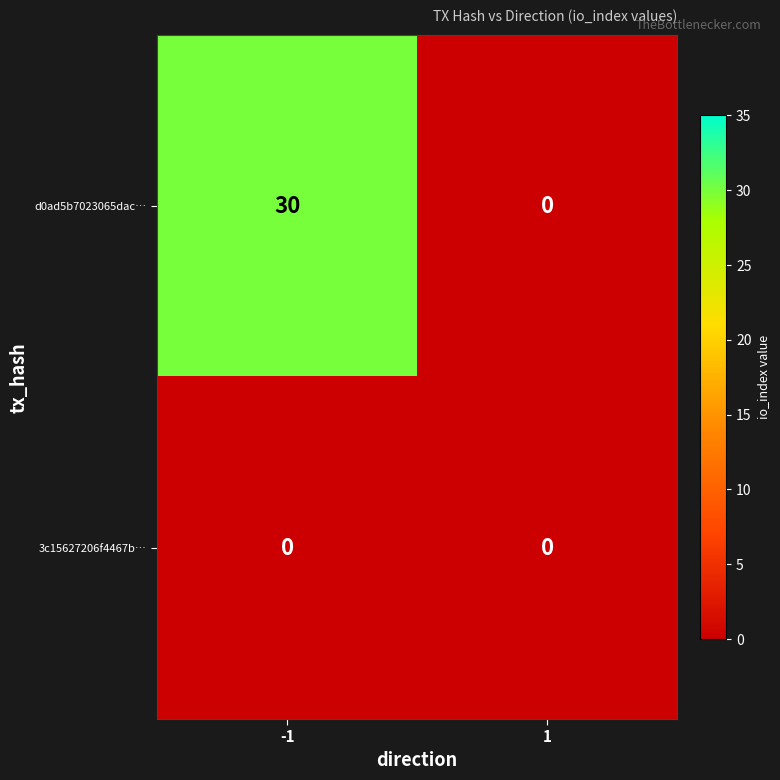

Which series has the widest spread of values?

d0ad5b7023065dac…